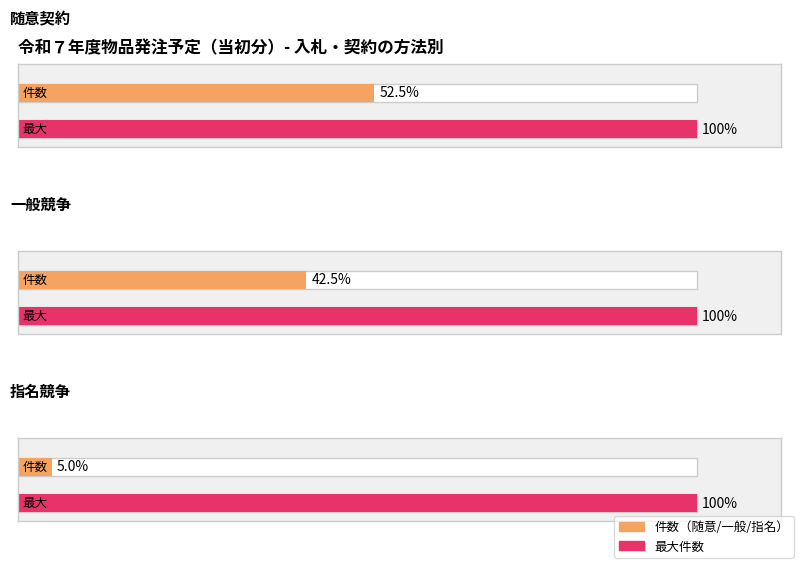

What is the label of the 2nd bar from the left?

一般競争